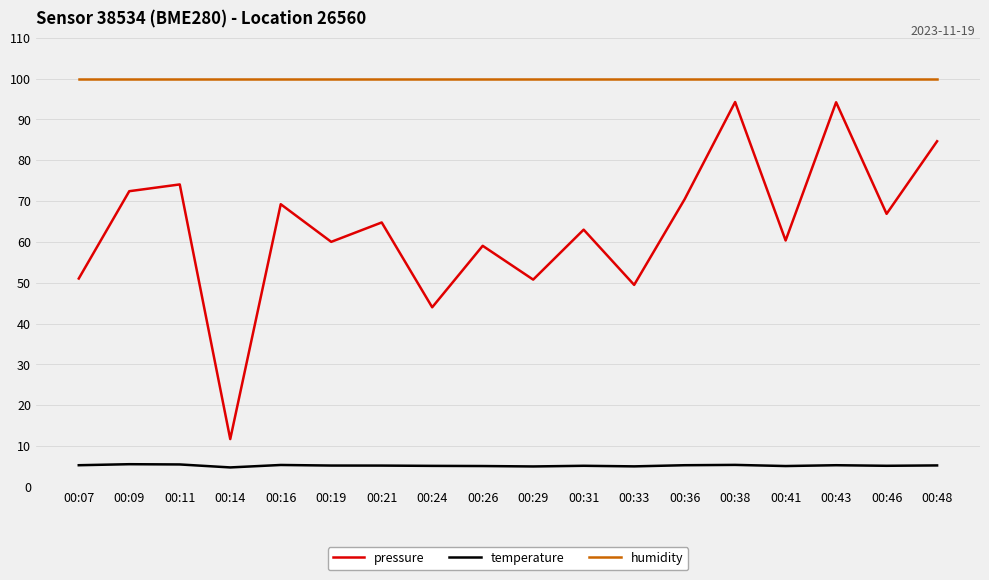

True or false: humidity and pressure cross at least once.

False